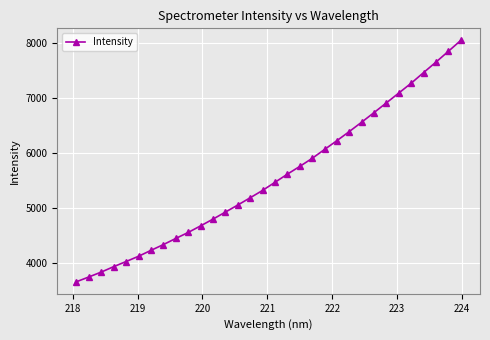

What is the value of the 13th point from the left?

4934.3